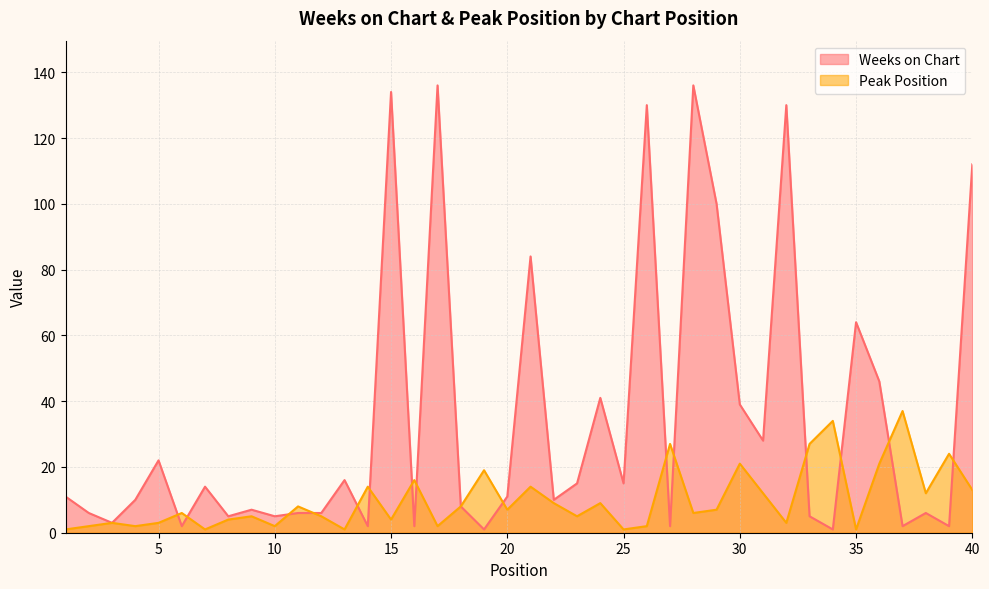

The Peak Position series shows 1 at 3. True or false?

False